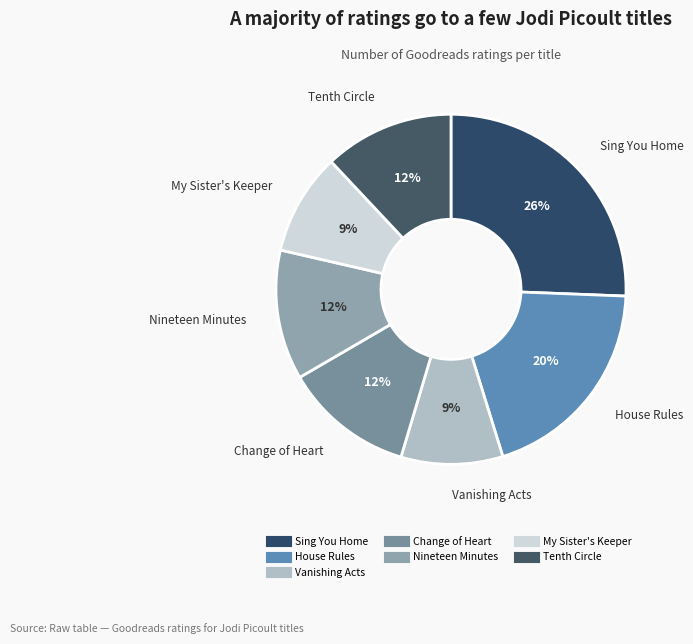

Which category has the biggest portion of the pie?

Sing You Home